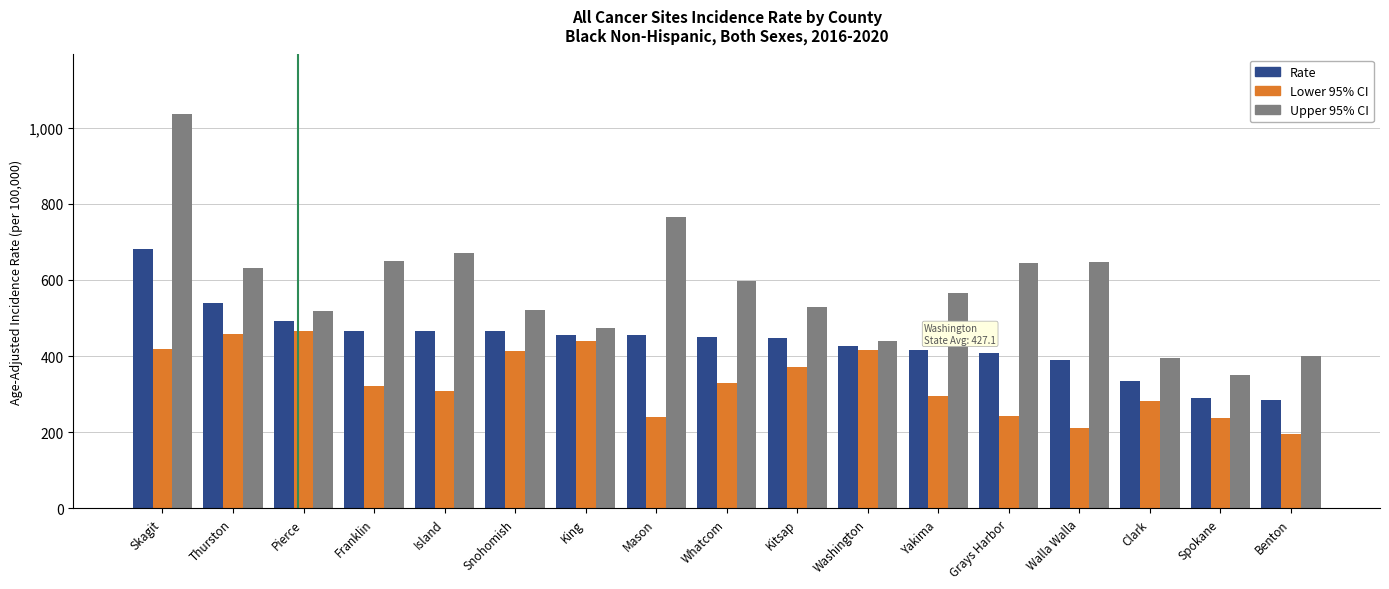

At which category is the sum across all series the highest?

Skagit